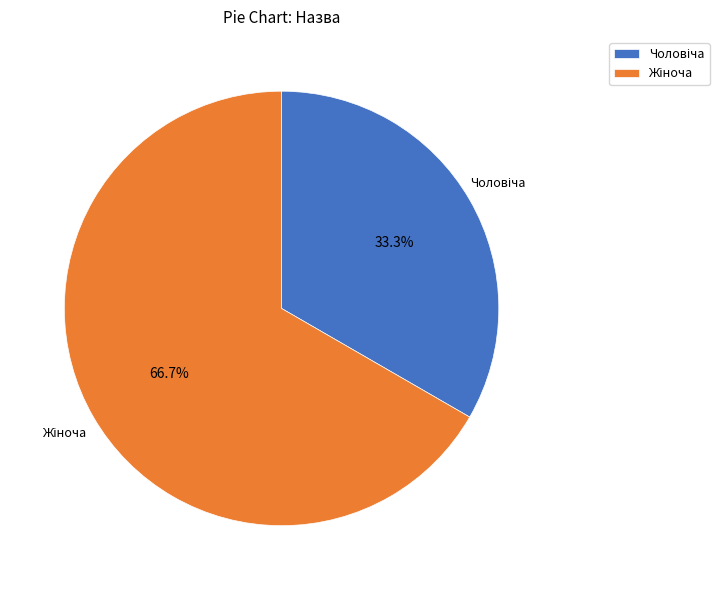

Is there any slice that represents more than half of the pie?

Yes